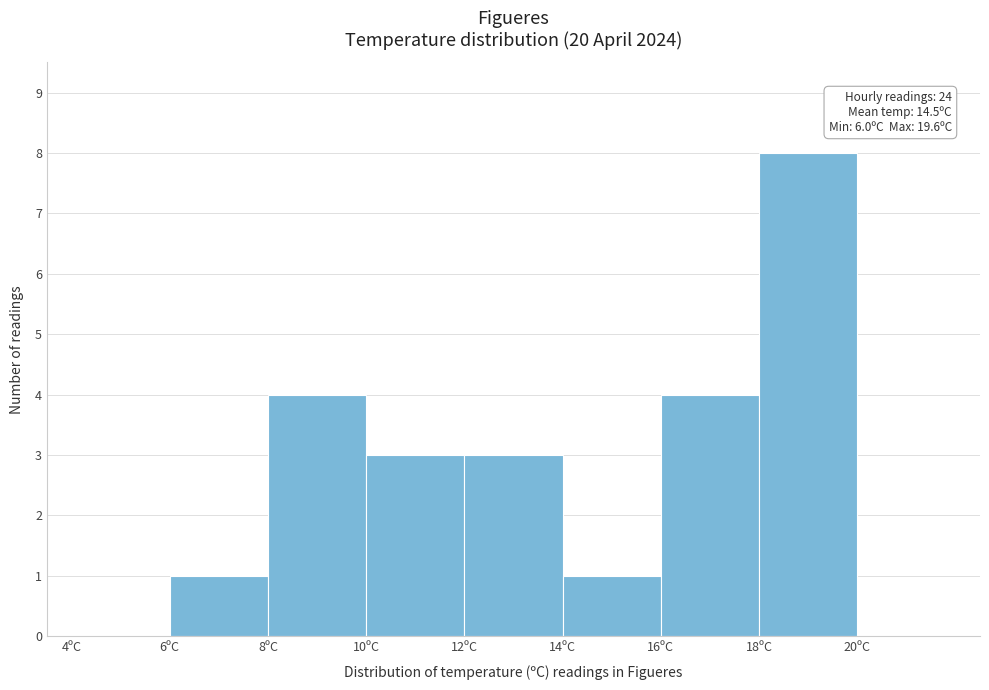

Which range on the x-axis has the tallest bar?

18 to 20